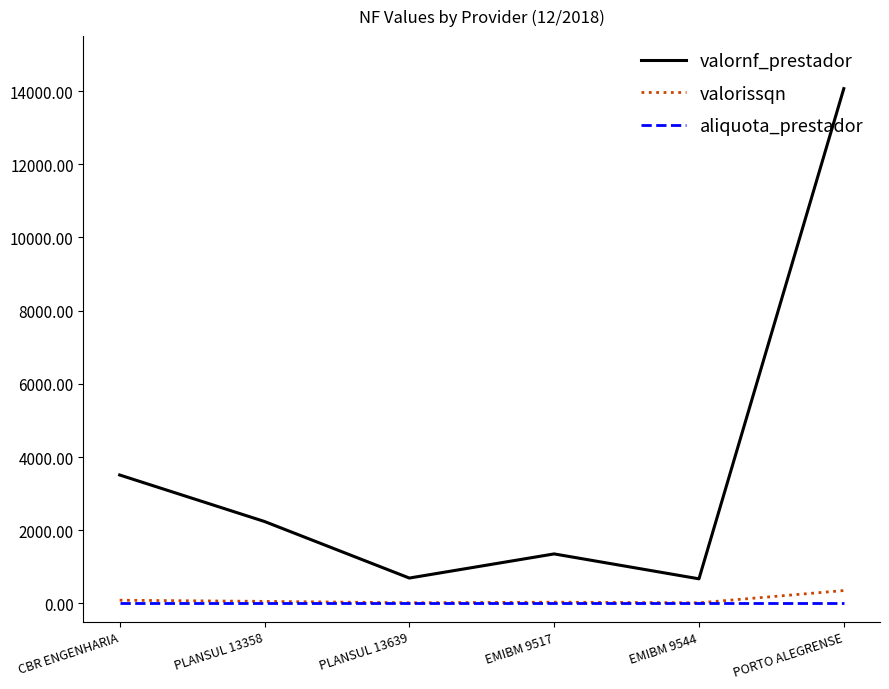

True or false: aliquota_prestador and valornf_prestador intersect in this chart.

False